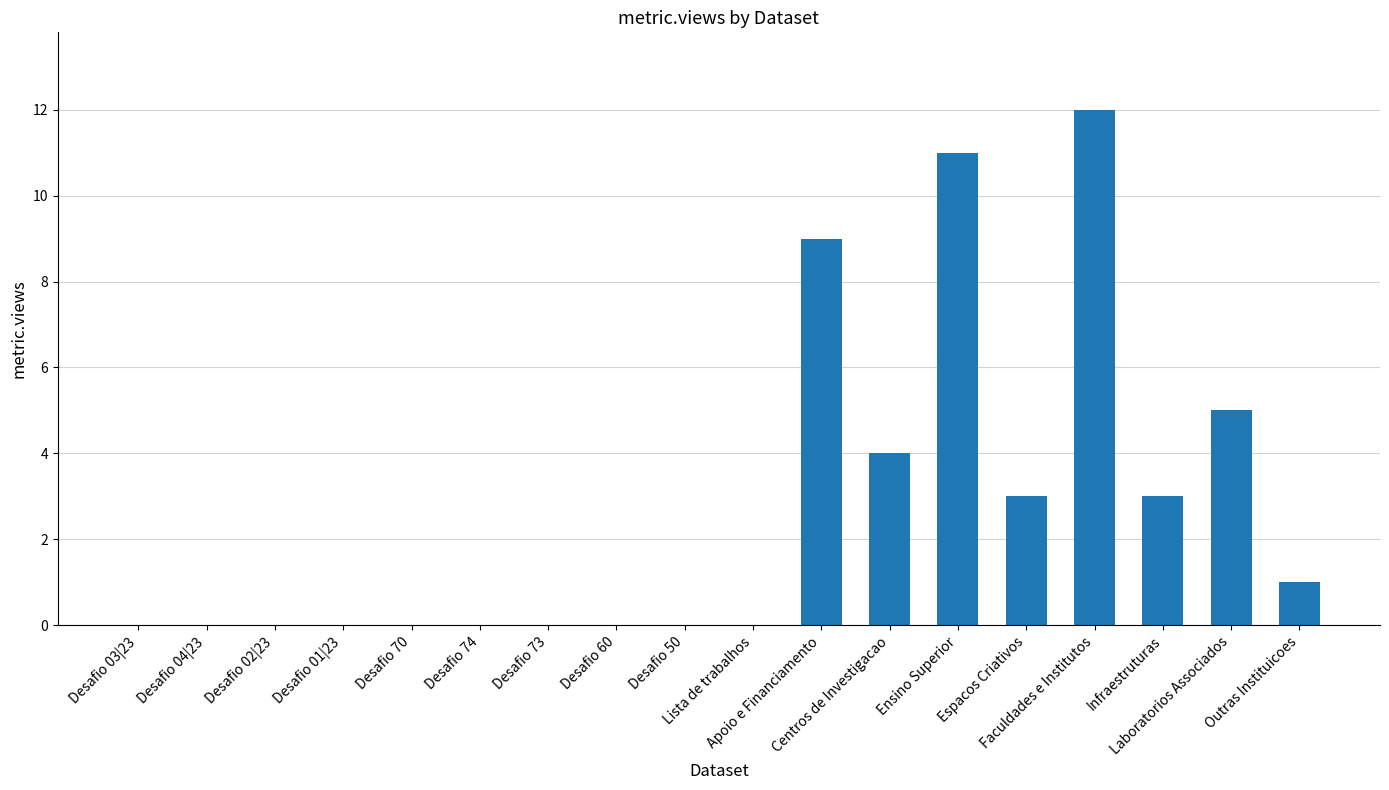

Count the number of data series in this chart.

1